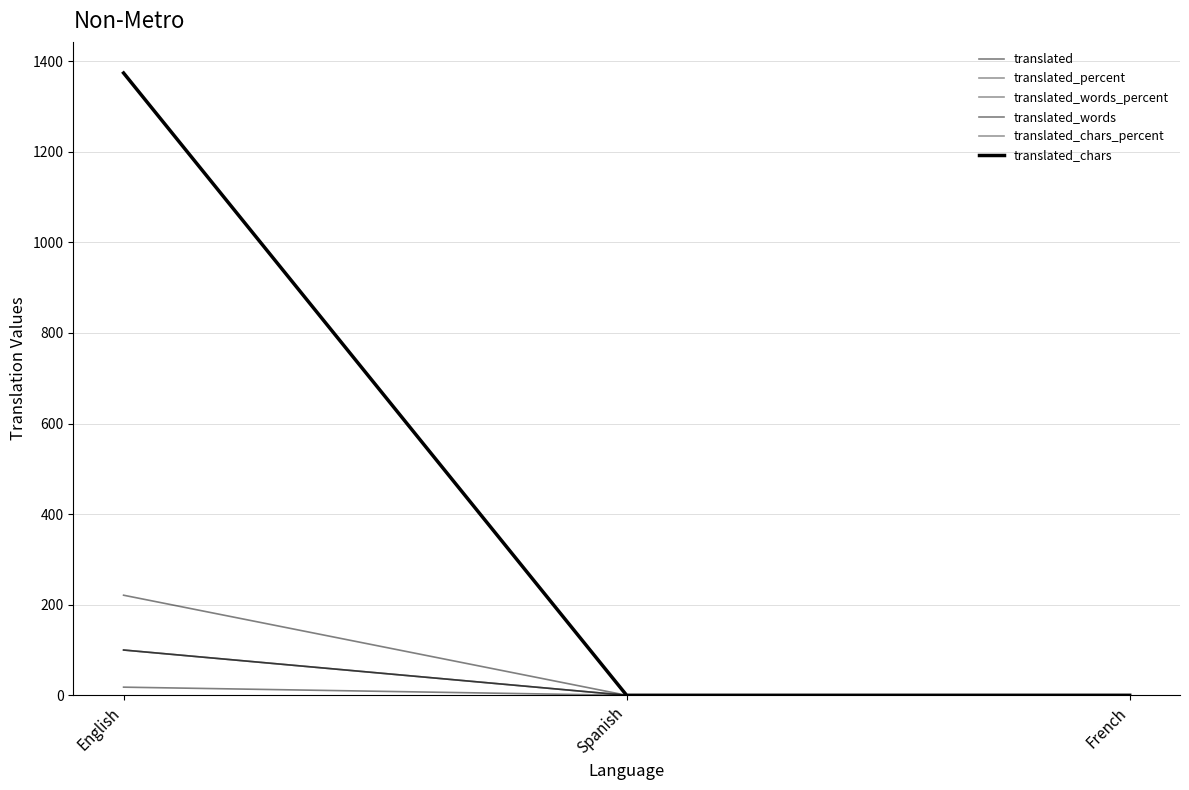

Reading left to right, extract all data points from this chart.

translated: English=18	Spanish=0	French=0
translated_percent: English=100	Spanish=0	French=0
translated_words_percent: English=100	Spanish=0	French=0
translated_words: English=221	Spanish=0	French=0
translated_chars_percent: English=100	Spanish=0	French=0
translated_chars: English=1374	Spanish=0	French=0